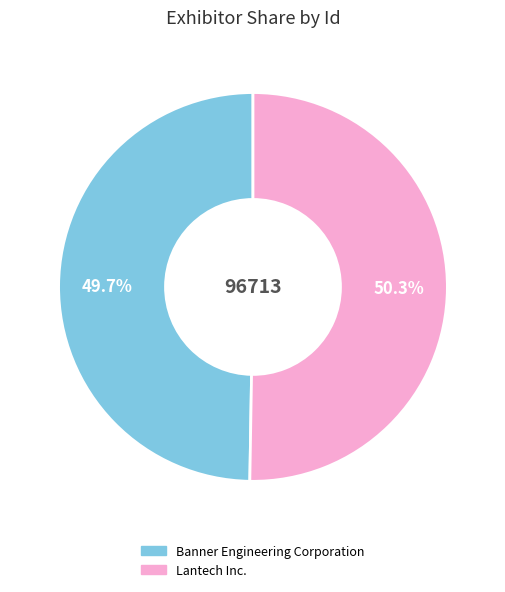

To the nearest percent, what is the difference between the largest and smallest slice percentages?

1%